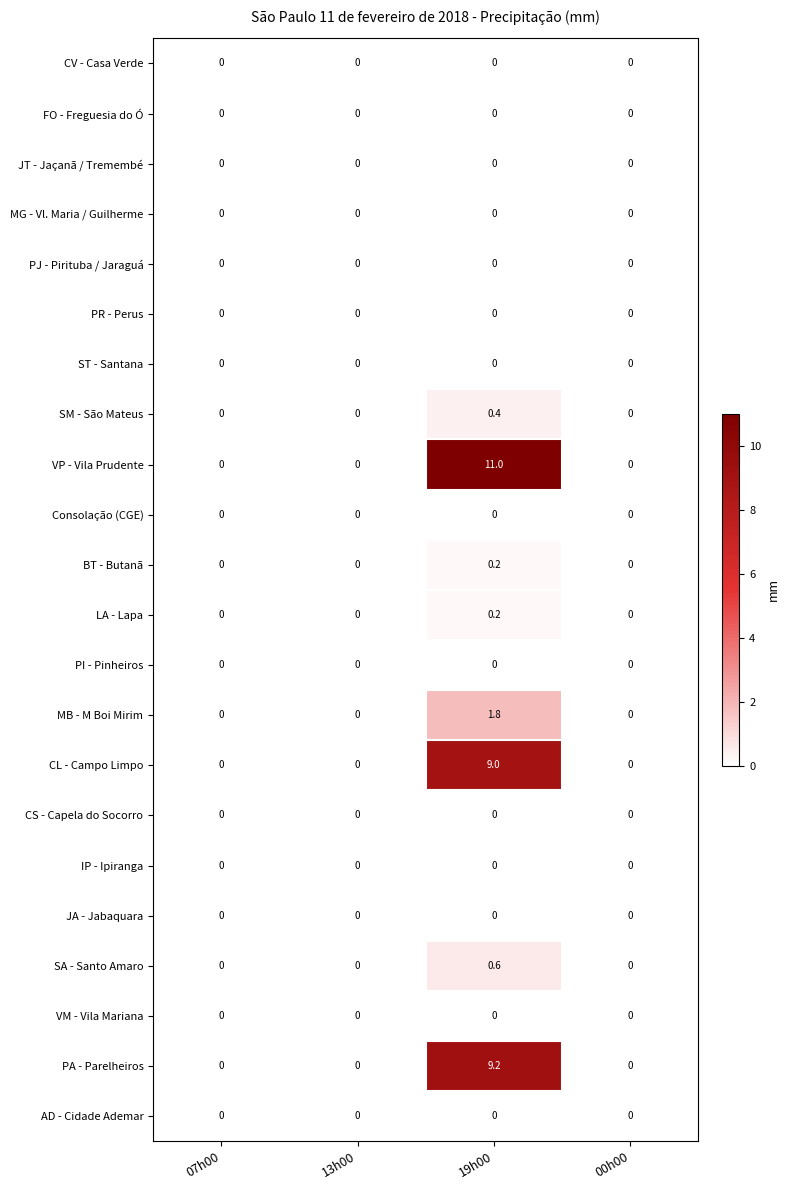

What is the spread (max minus min) of values at 19h00?

11.0